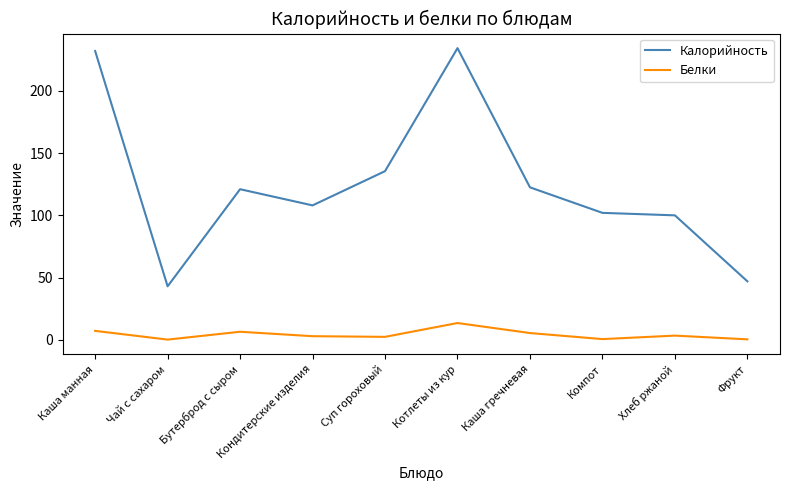

What is the total value across all series at Фрукт?

47.4